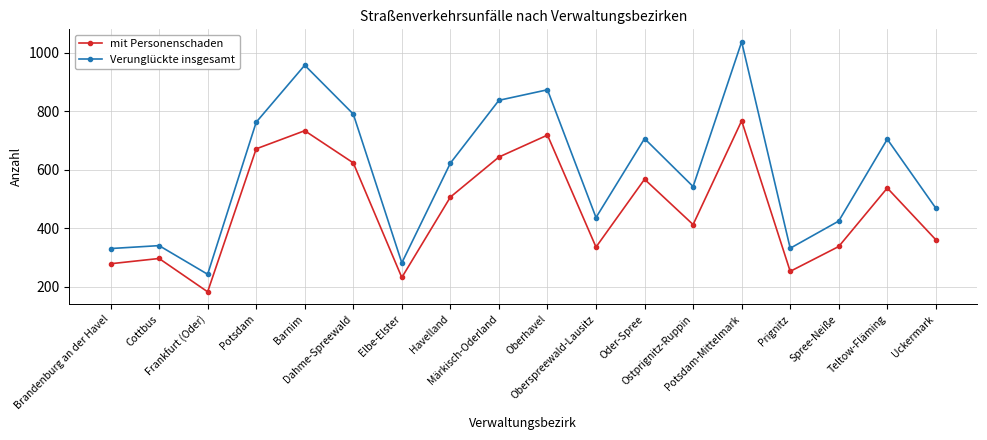

How many data points in Verunglückte insgesamt are less than 622?

9